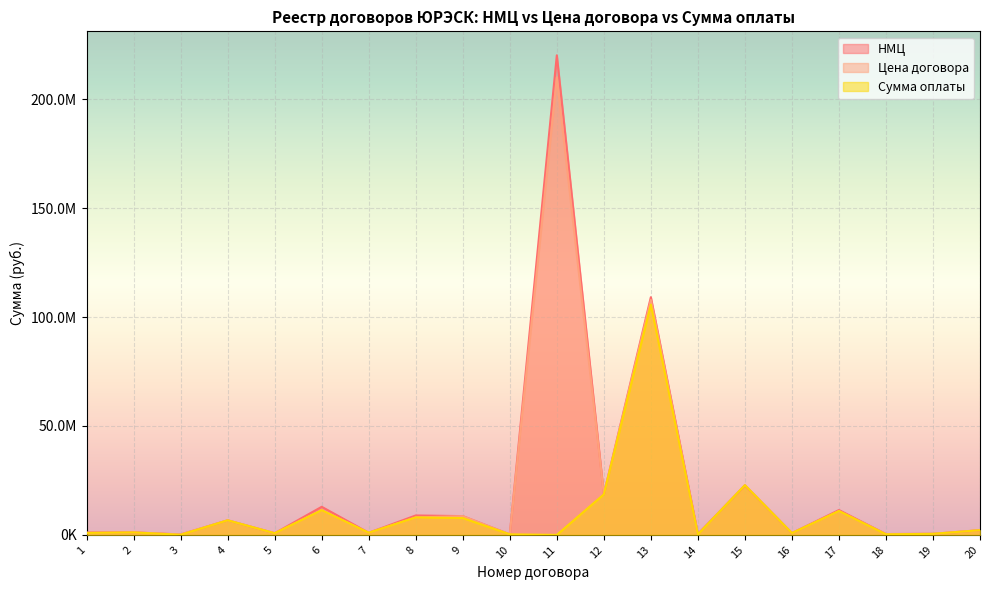

True or false: Сумма оплаты and Цена договора cross at least once.

False